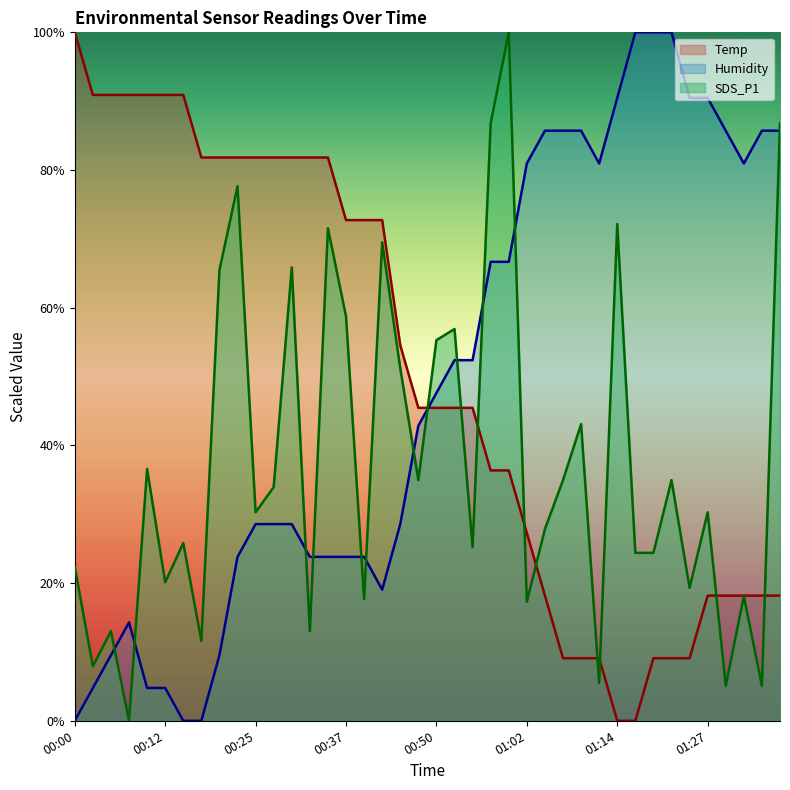

What are all the series names shown in the legend?

Temp, Humidity, SDS_P1